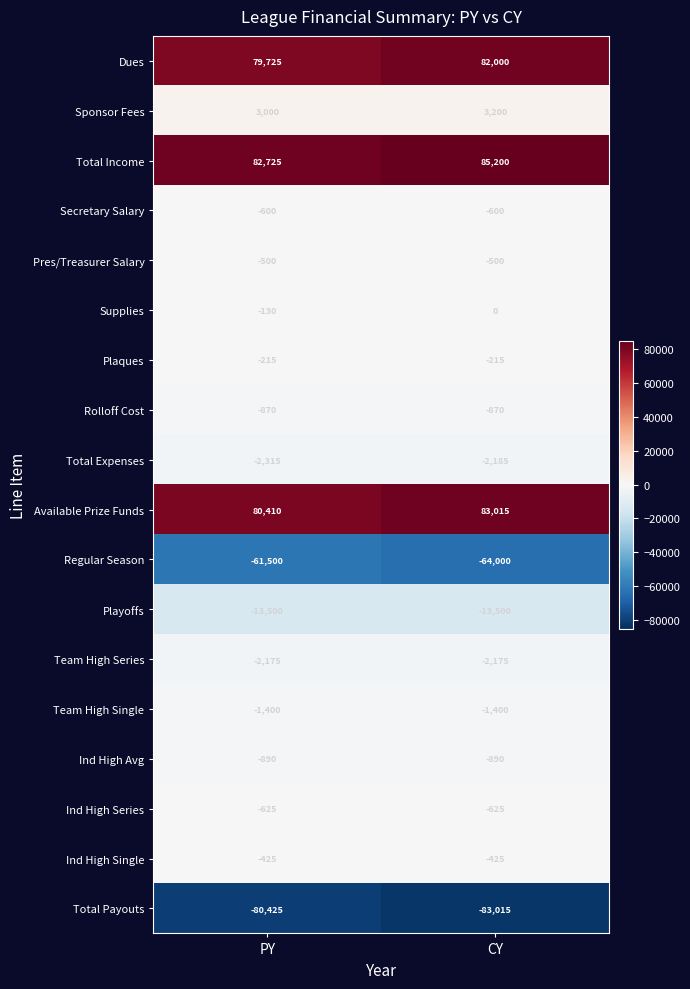

How many distinct data groups are displayed?

18